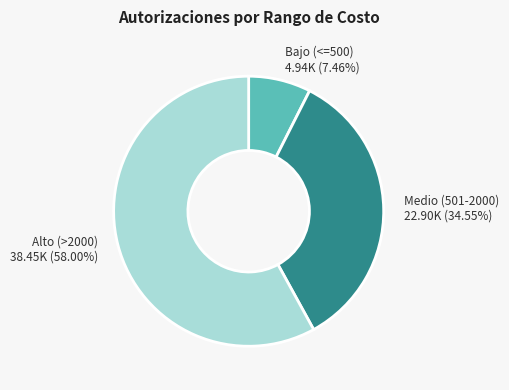

How many slices are in this pie chart?

3